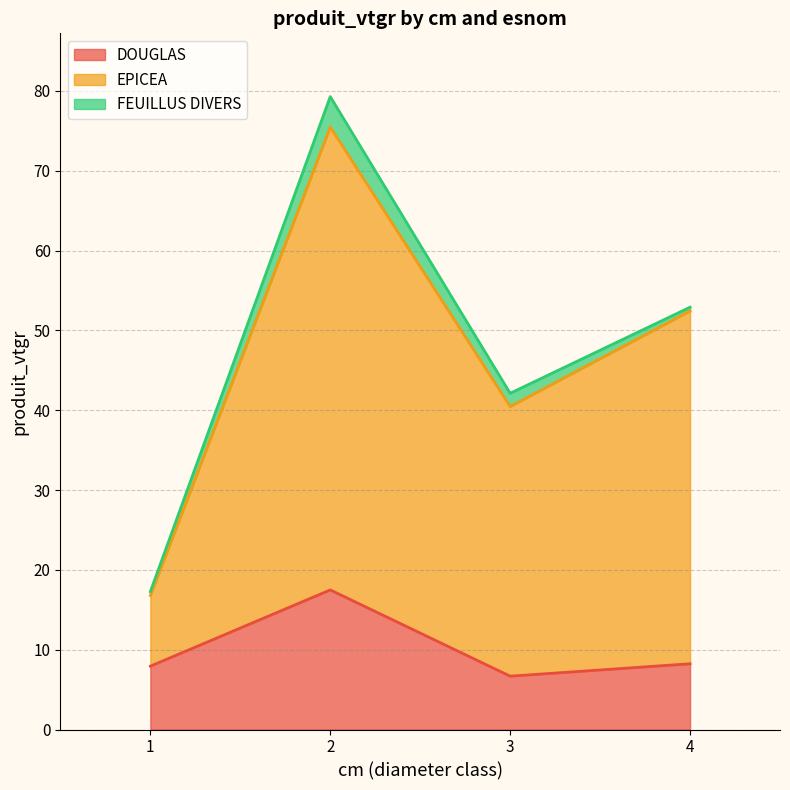

The value of DOUGLAS at 1 is 7.9. True or false?

True